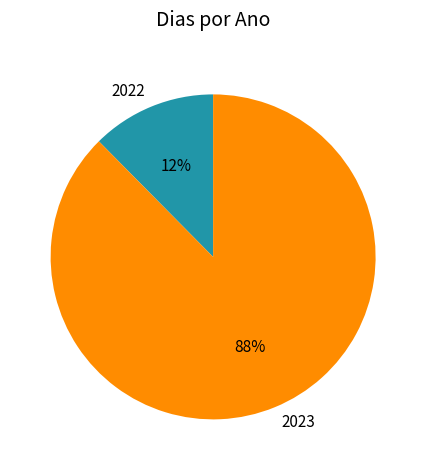

Between 2022 and 2023, which is larger?

2023